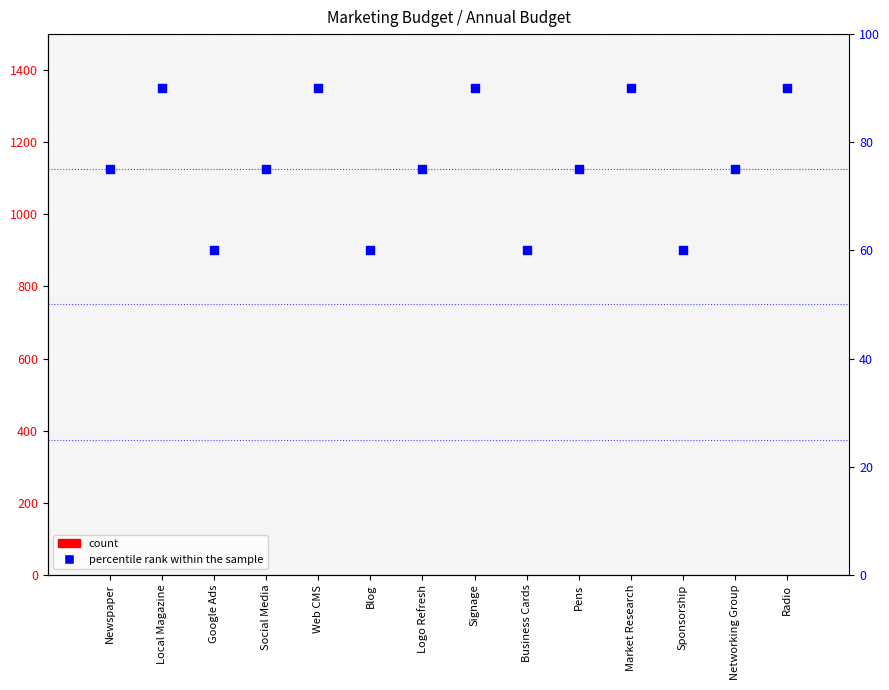

At how many categories does at least one series exceed 76?

5